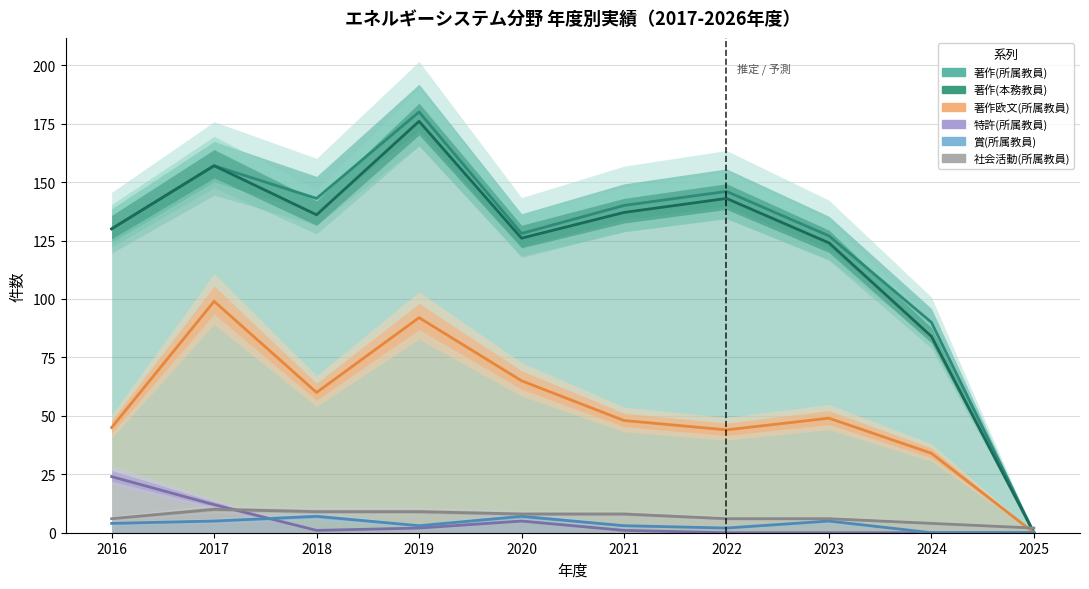

What is the total value across all series at 2020?

339